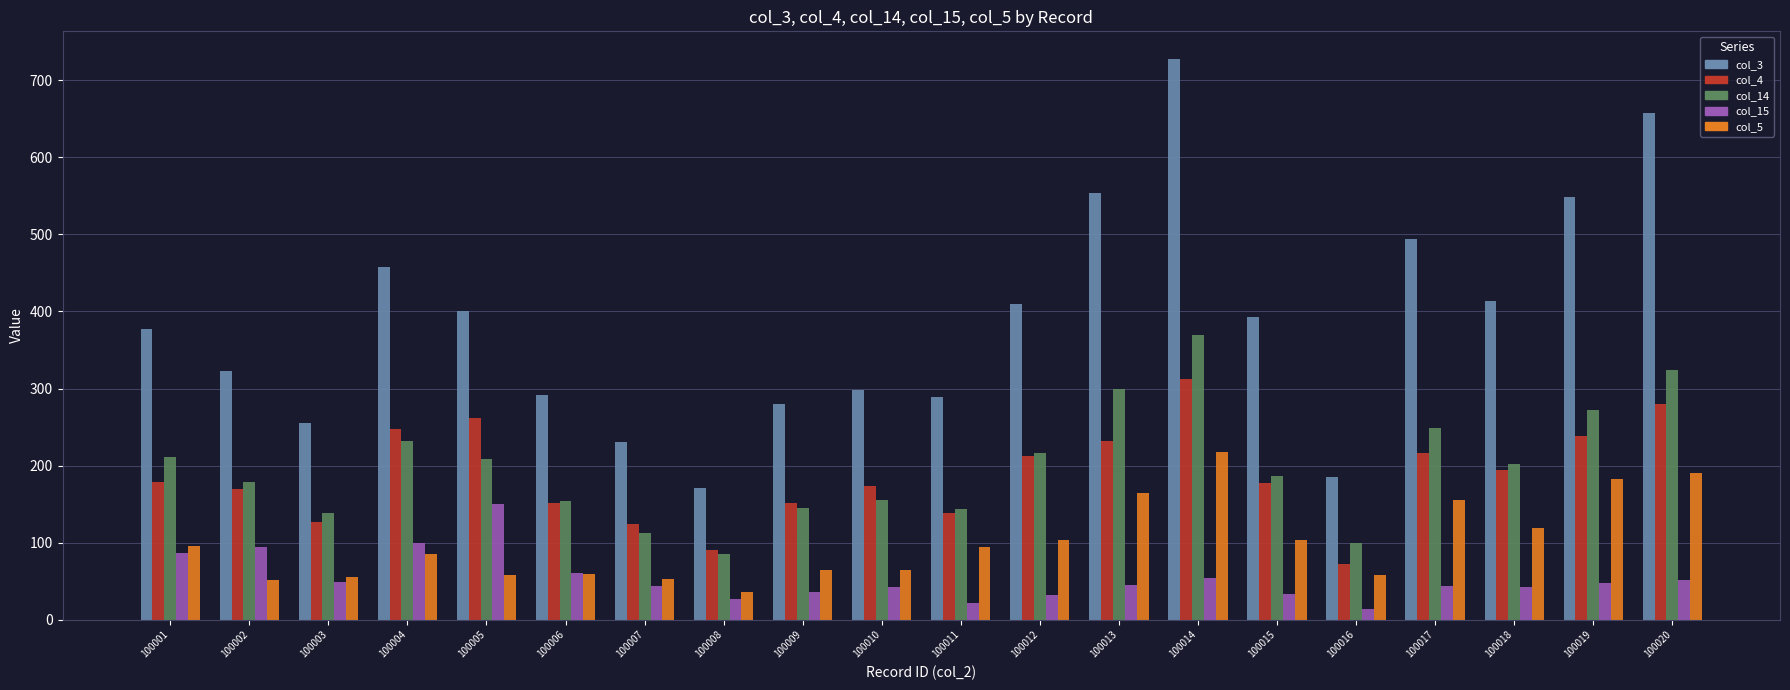

Does the chart contain any negative values?

No